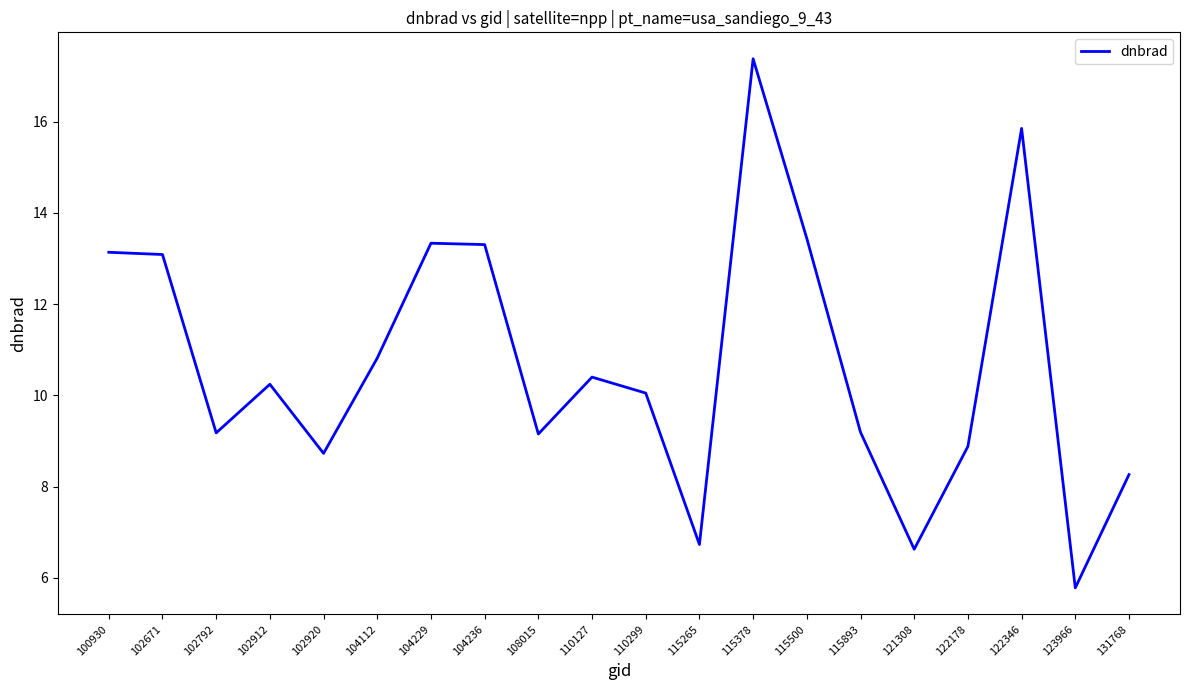

At which label is the value closest to 11?

104112